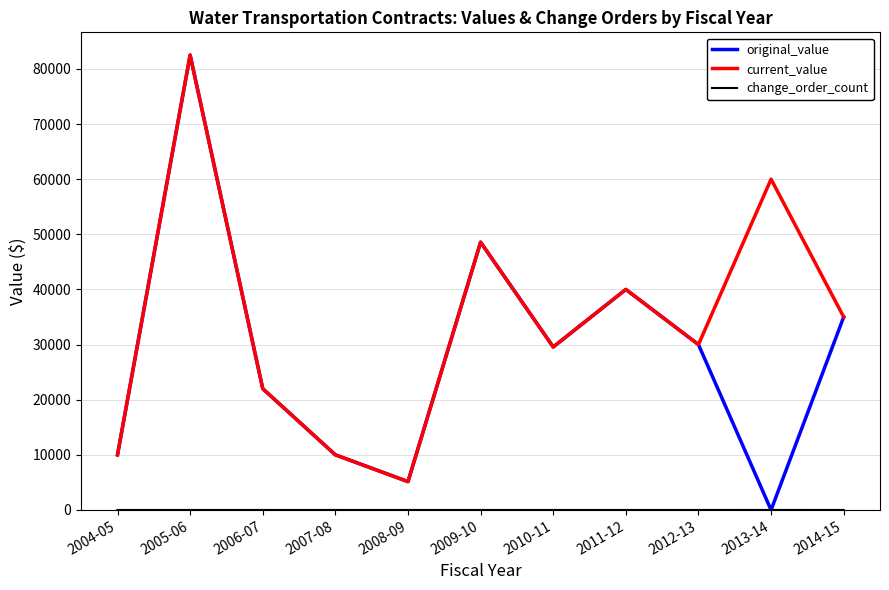

Which series has the largest total across all categories?

current_value